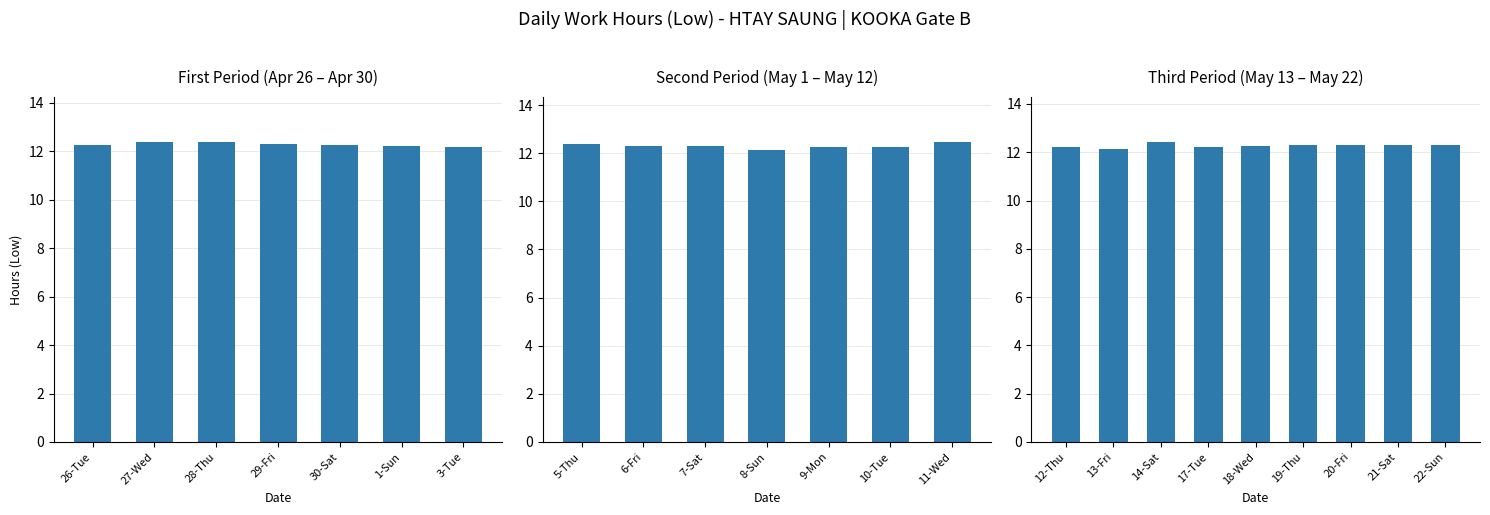

The value at 12-Thu is 17.8. True or false?

False